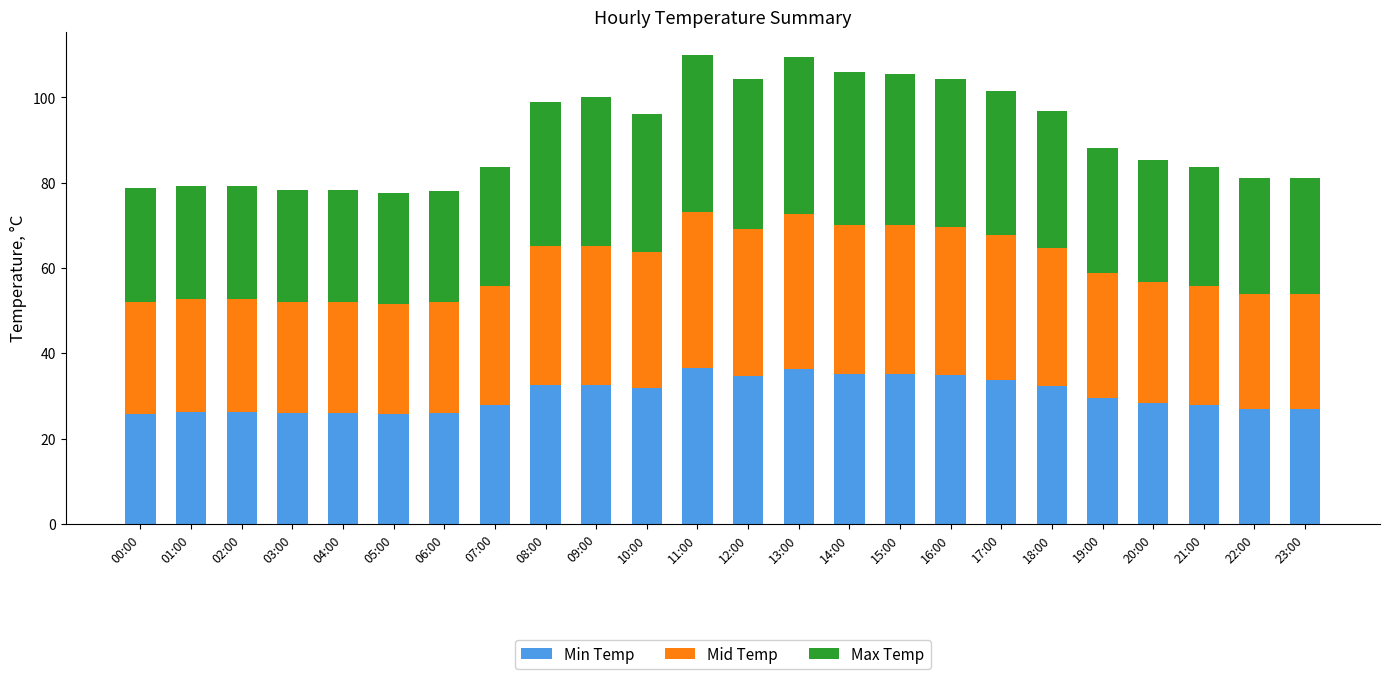

How many data points does each series have?

24